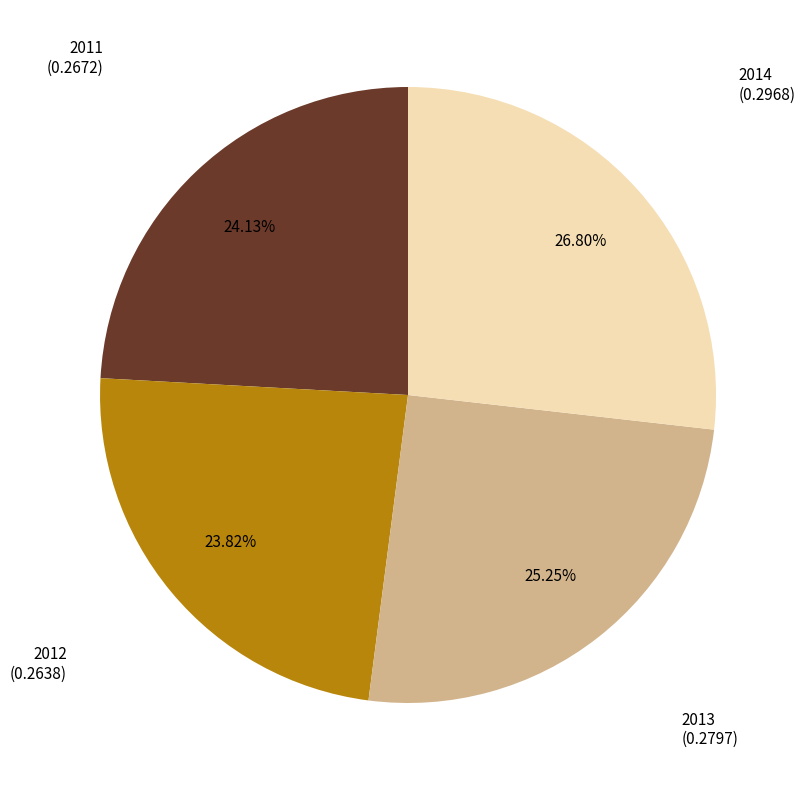

Is there any slice that represents more than half of the pie?

No